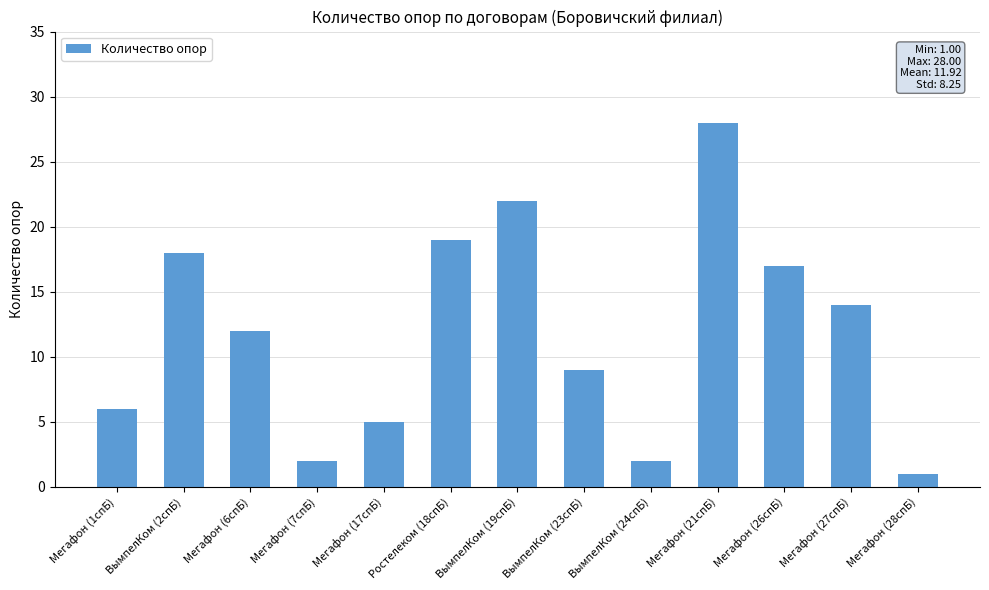

The value at Мегафон (28спБ) is 1. True or false?

True